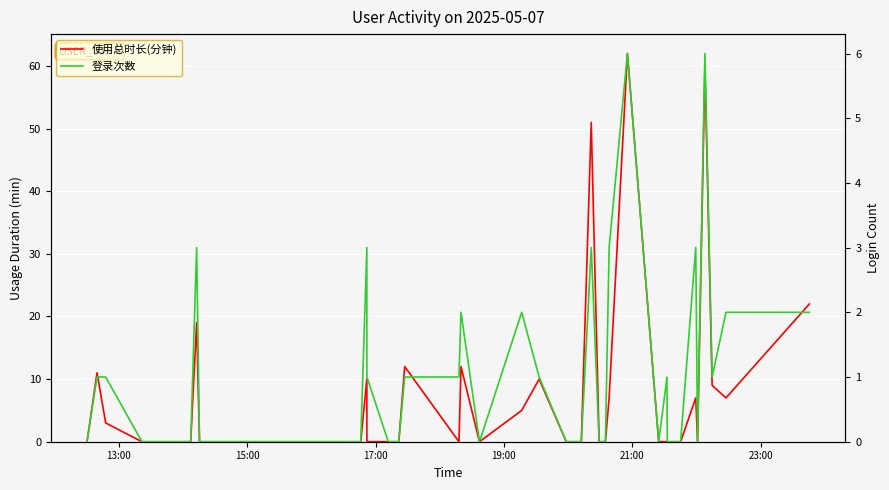

Count the 登录次数 values in the range 0 to 2.

33